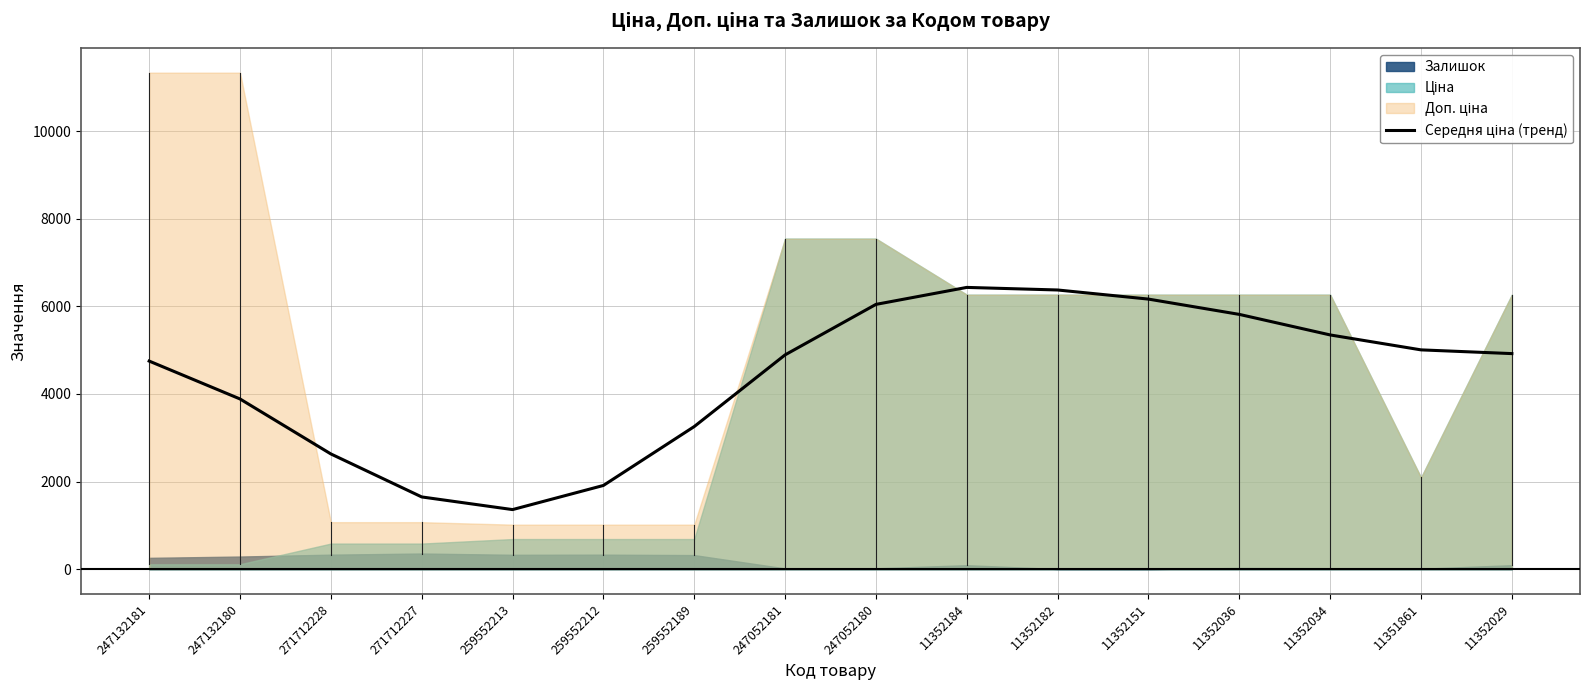

Reading left to right, list all the values displayed in this chart.

4751.3	3886.7	2631.8	1650.4	1361.5	1912.3	3256.9	4892.8	6045.0	6432.7	6373.7	6165.8	5816.7	5347.8	5006.9	4921.8